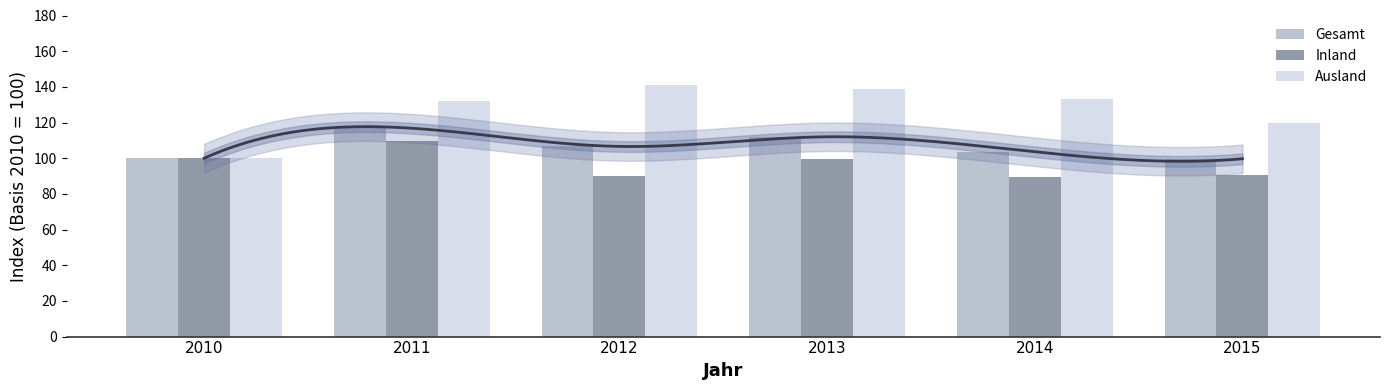

The value of Inland at 2013 is 163.0. True or false?

False